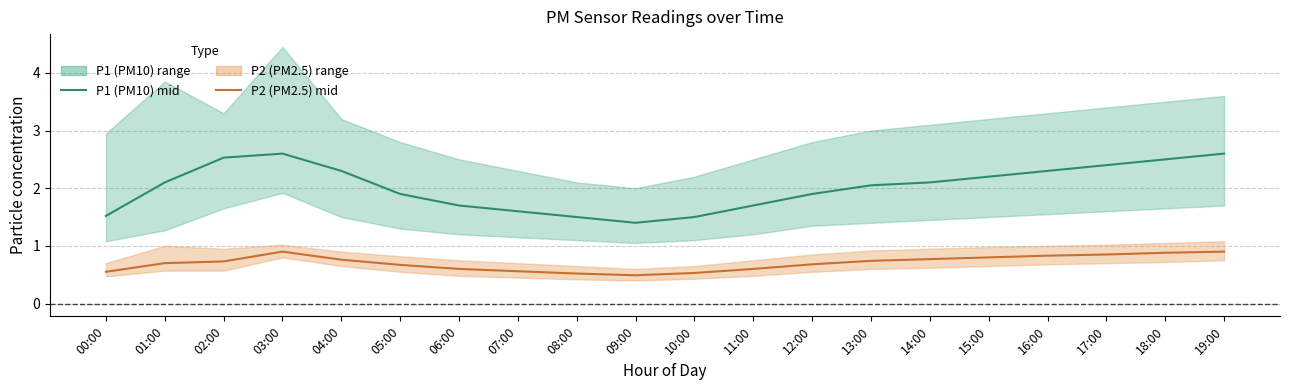

What is the sum of the P2 (PM2.5) mid values at 11:00 and 06:00?

1.2